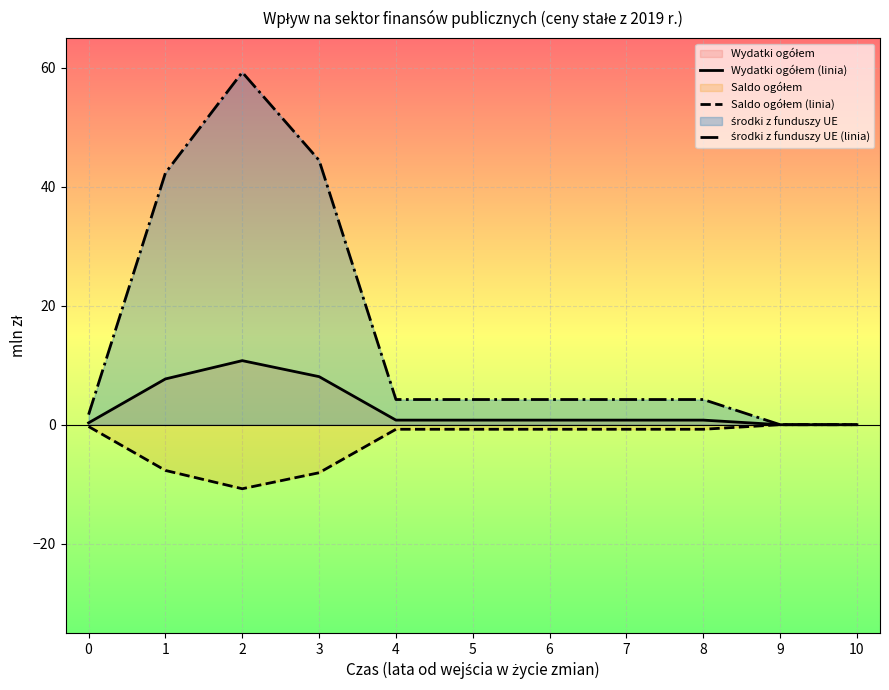

At which label does Saldo ogółem (linia) reach its minimum?

2